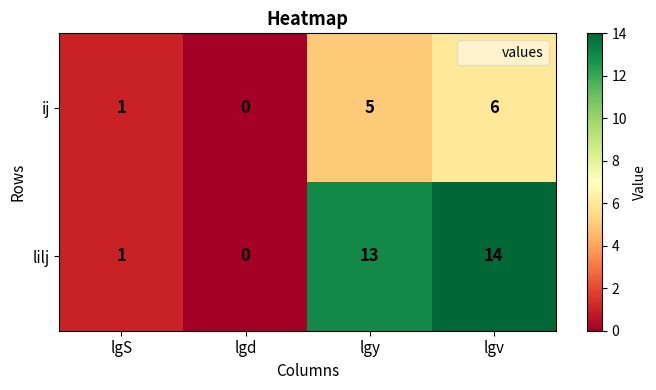

Count the number of categories in the chart.

4